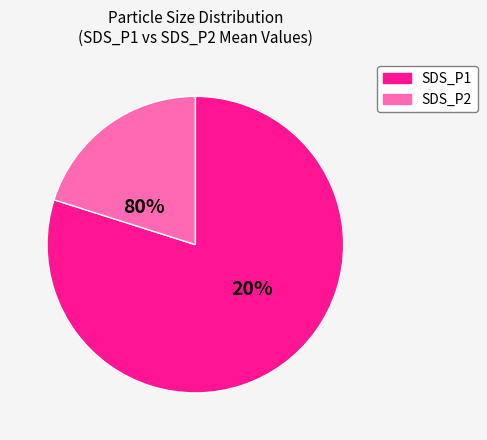

How many slices are in this pie chart?

2